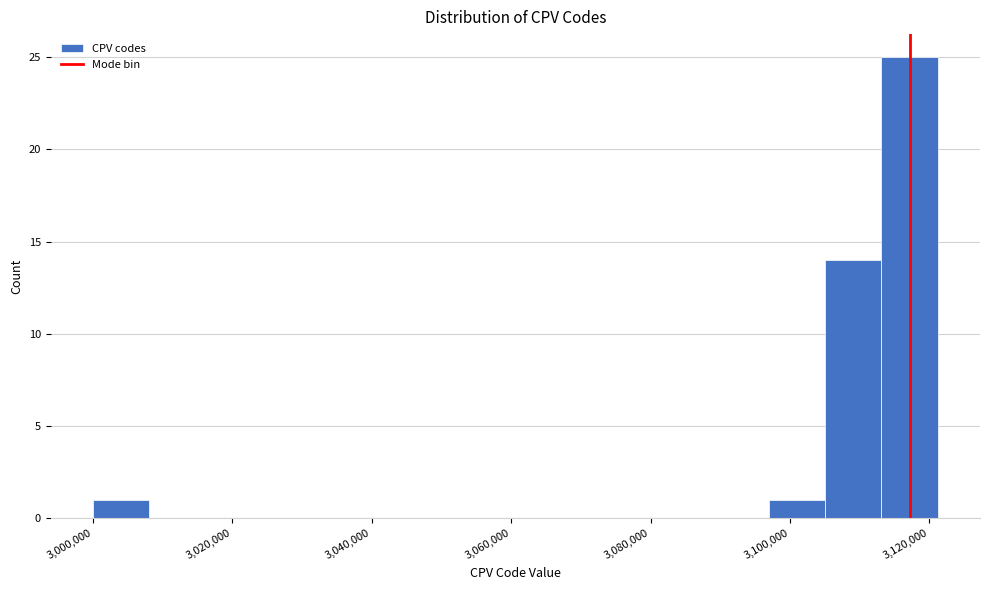

Reading left to right, transcribe this chart: for each bar, give the range it covers on the x-axis and its height. Neither the bar edges nor the heights are printed on the chart, so give them approximately, as read against the axes.

3000000 to 3008000: 1
3008000 to 3016000: 0
3016000 to 3024000: 0
3024000 to 3032000: 0
3032000 to 3040000: 0
3040000 to 3048000: 0
3048000 to 3056000: 0
3056000 to 3064000: 0
3064000 to 3072000: 0
3072000 to 3080000: 0
3080000 to 3088000: 0
3088000 to 3096000: 0
3096000 to 3106000: 1
3106000 to 3114000: 14
3114000 to 3122000: 25